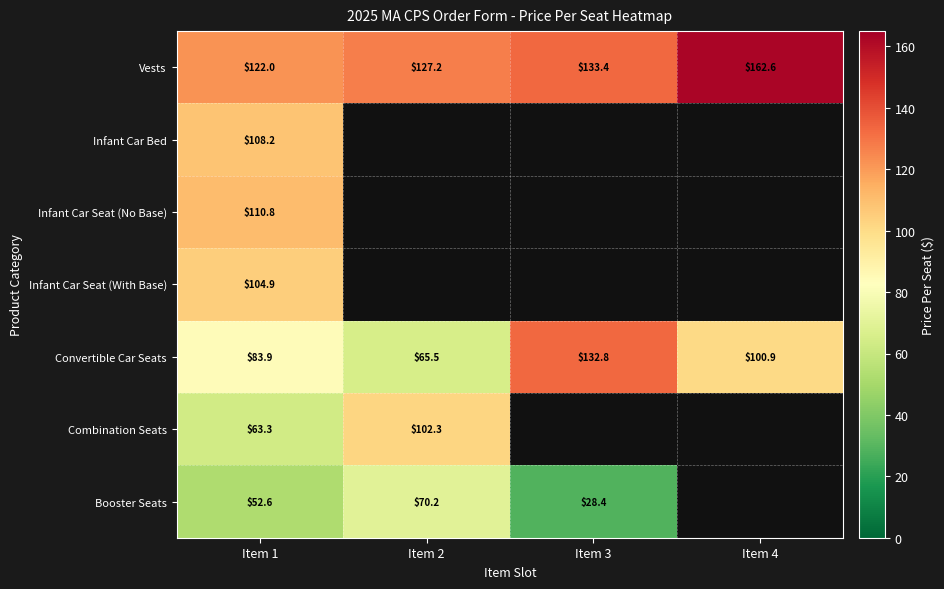

Is the value of Infant Car Seat (With Base) at Item 1 greater than the value of Vests at Item 2?

No